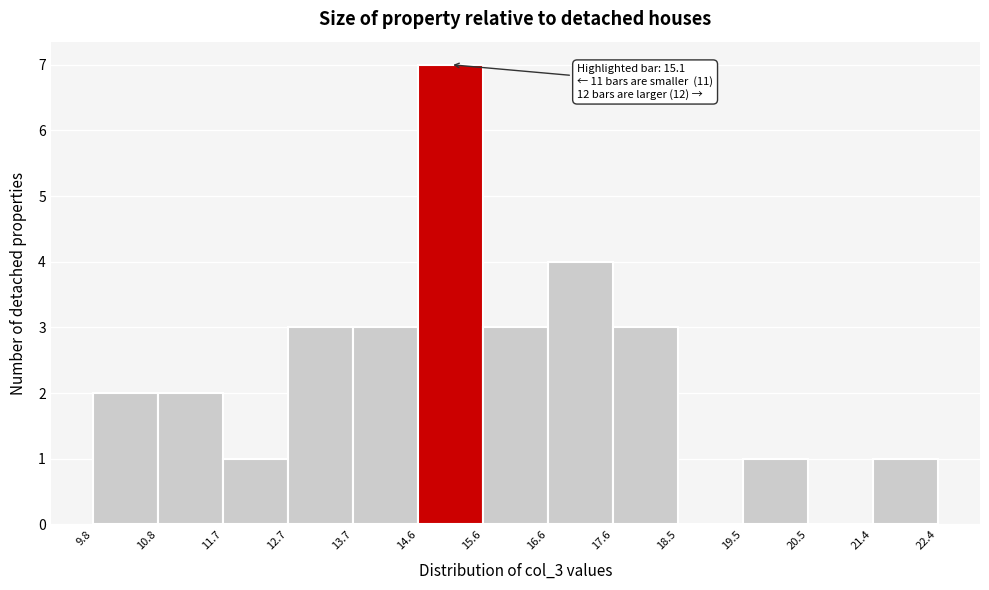

Over which range of the x-axis is the bar tallest?

14.6 to 15.6